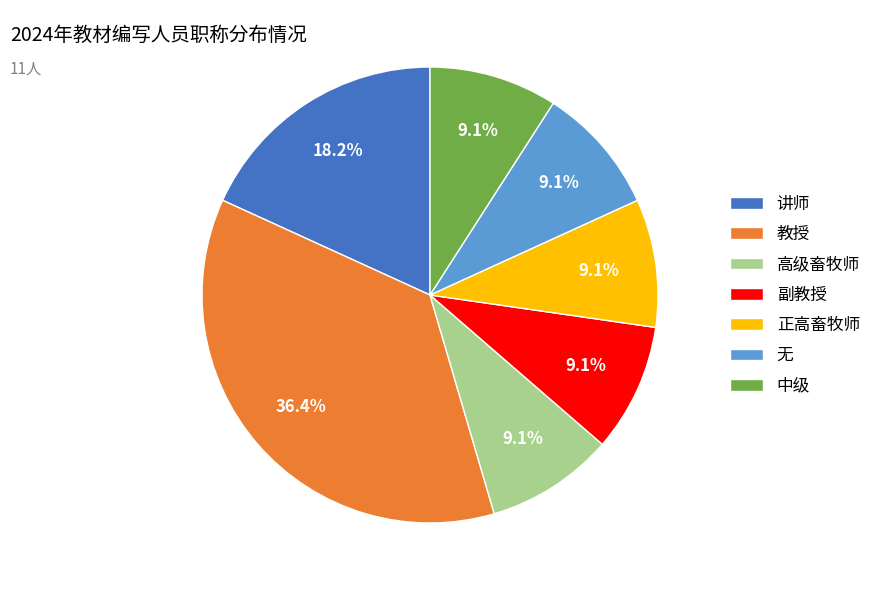

What percentage is the 无 slice, to the nearest percent?

9%